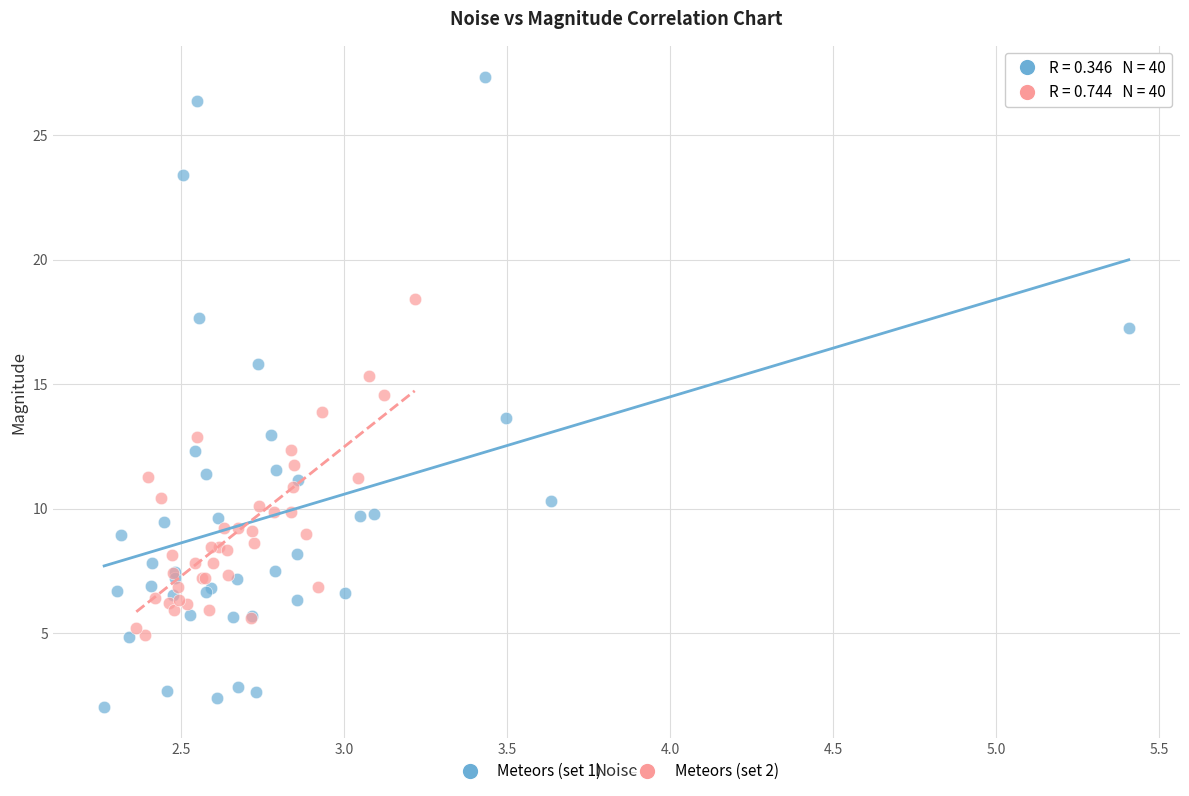

Which series has the largest Y range (max minus min)?

Meteors (set 1)